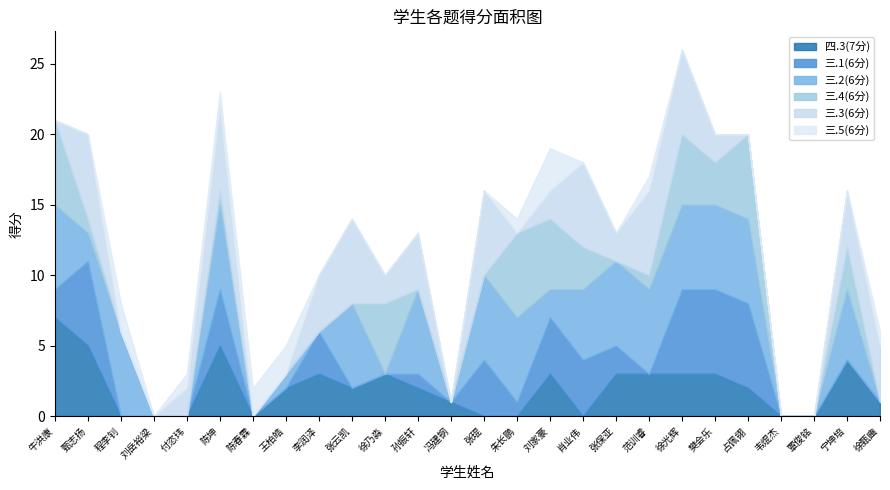

The 四.3(7分) series shows 0 at 肖业伟. True or false?

True